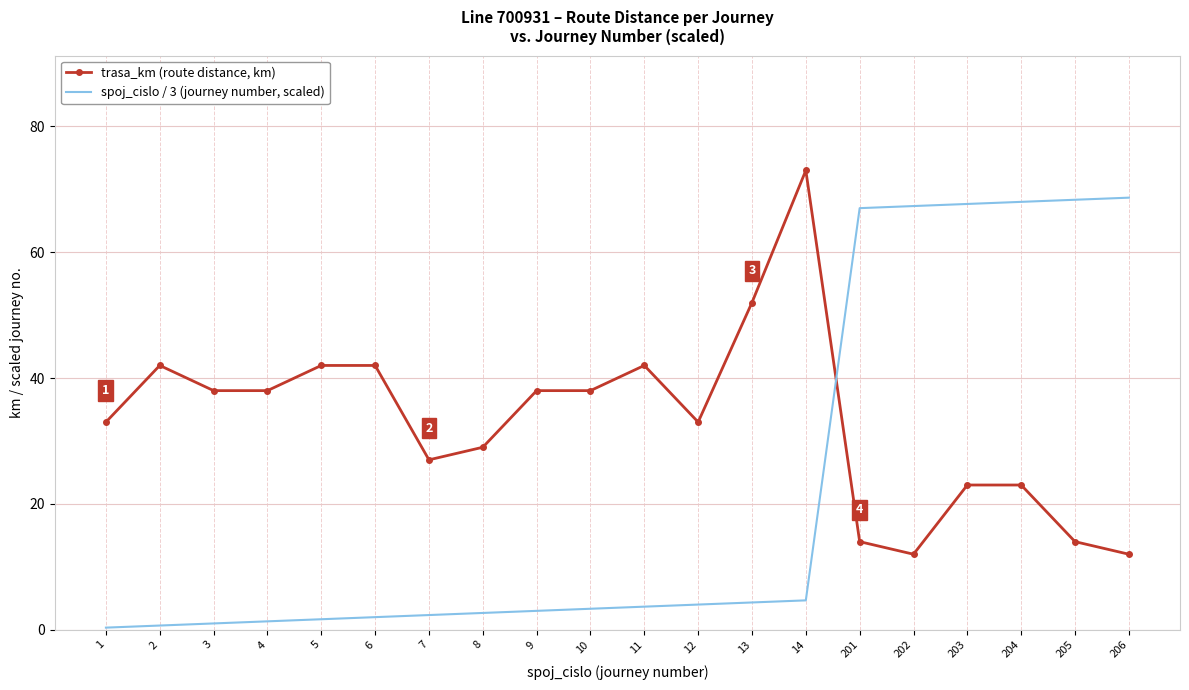

What is the lowest value of the trasa_km (route distance, km) series?

12.0